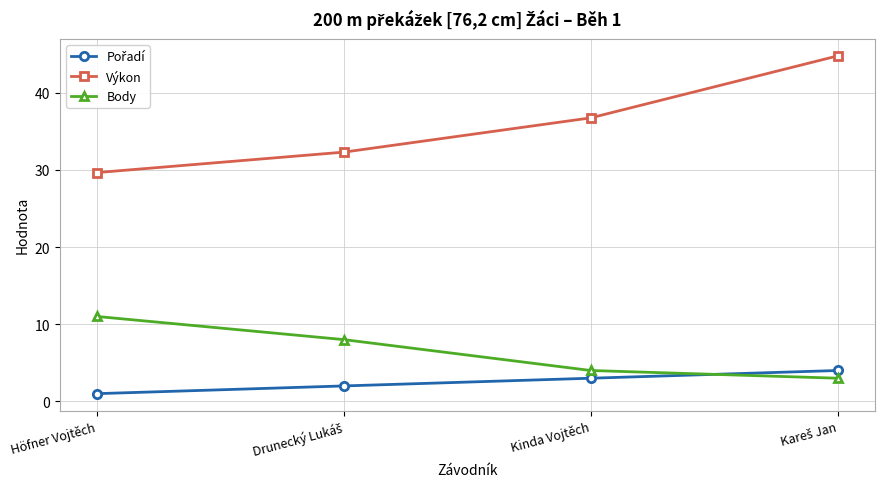

What is the average value of the Výkon series?

35.9